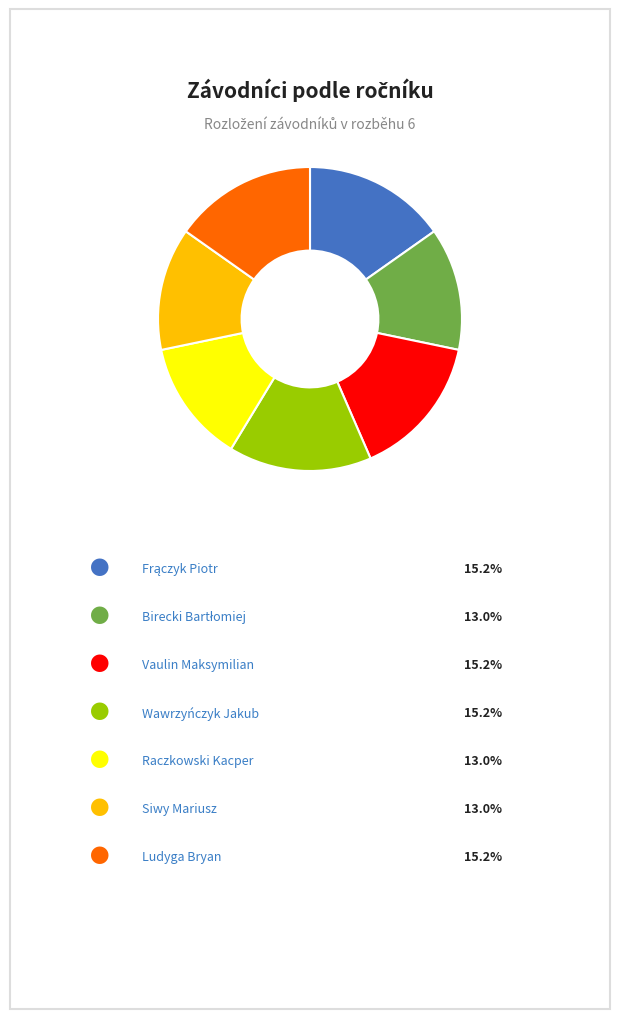

Is there any slice that represents more than half of the pie?

No